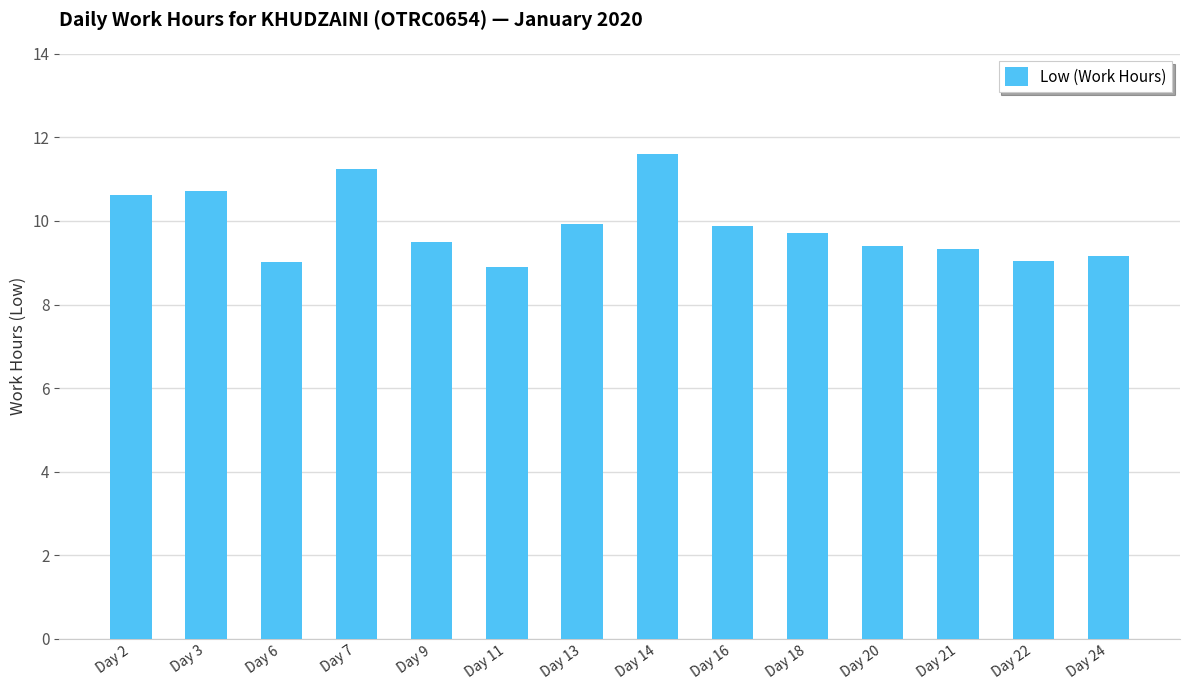

What is the approximate value at Day 14?

11.6